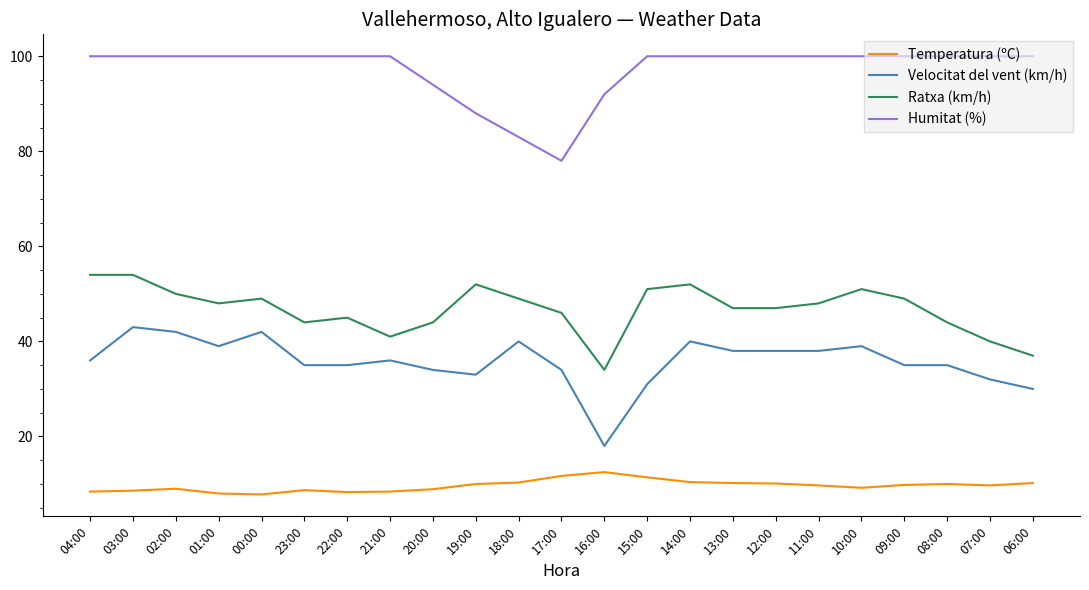

What is the difference between the Temperatura (ºC) values at 12:00 and 02:00?

1.1